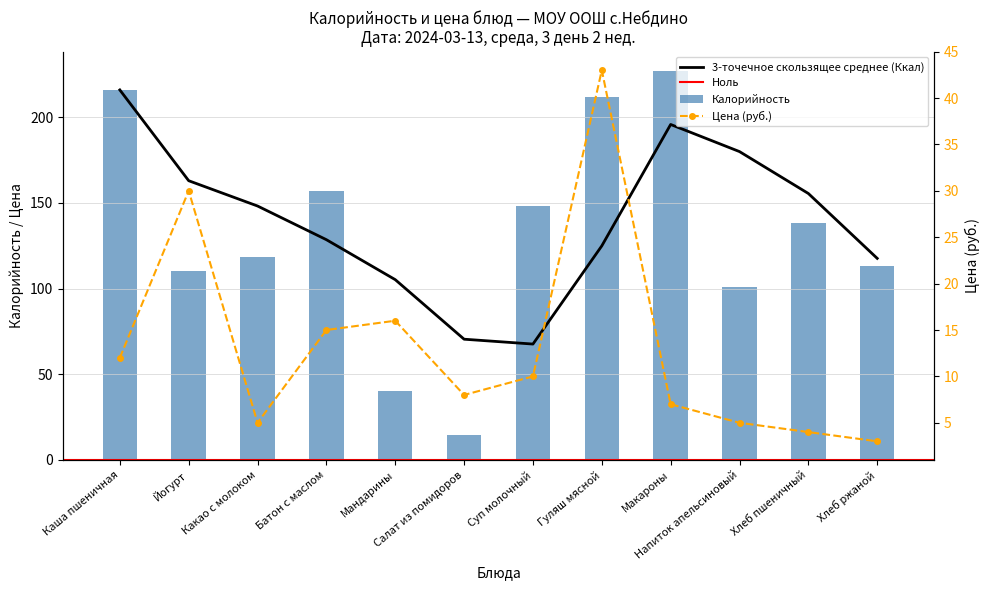

What is the difference between the maximum and minimum values in the Калорийность series?

212.6